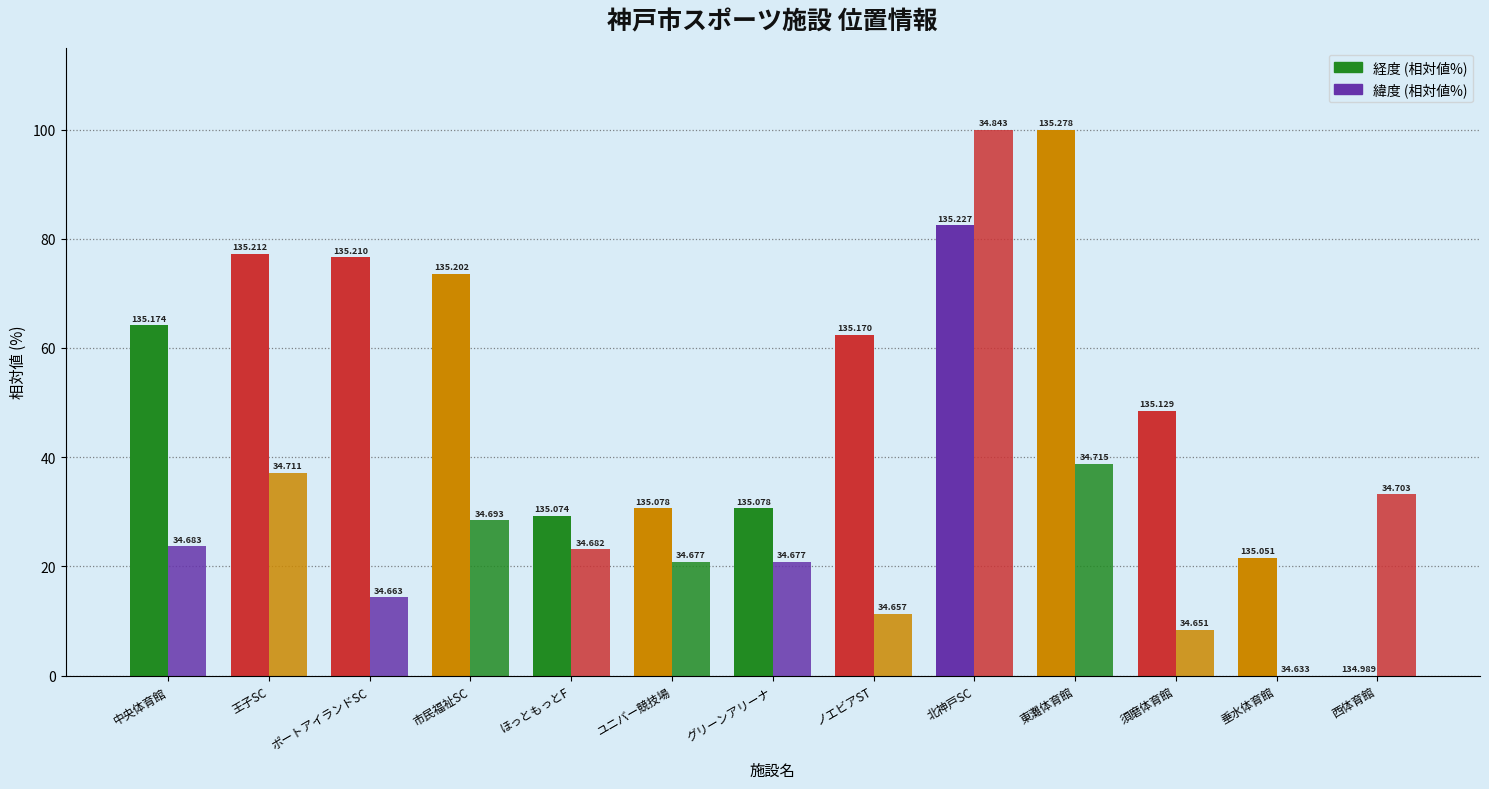

What is the label of the 4th bar from the right?

東灘体育館